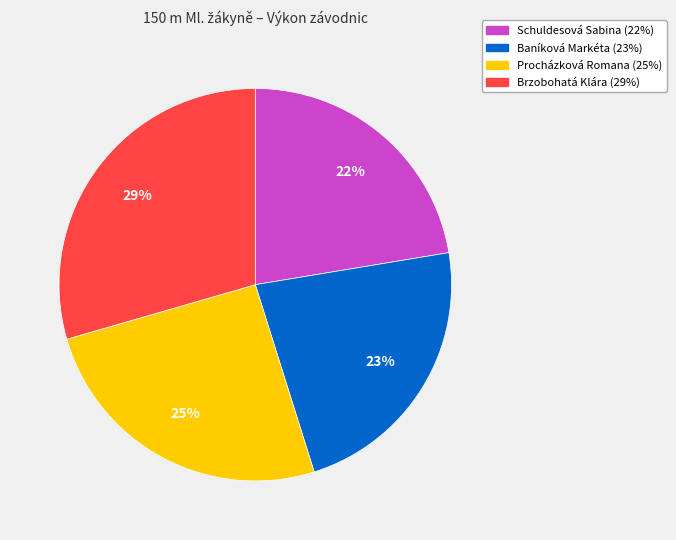

To the nearest percent, what percentage of the pie is Schuldesová Sabina?

22%